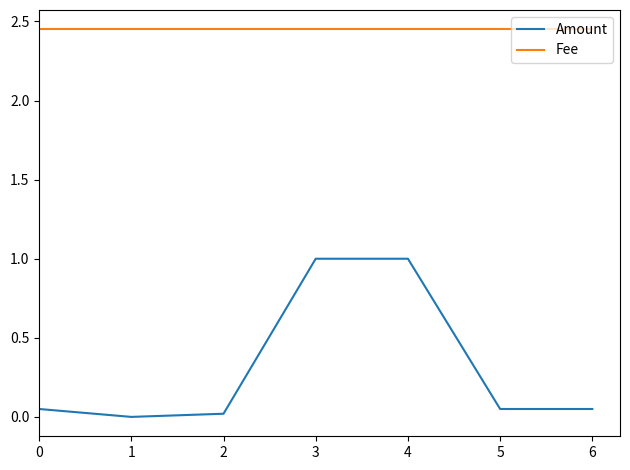

What is the highest value of the Amount series?

1.0